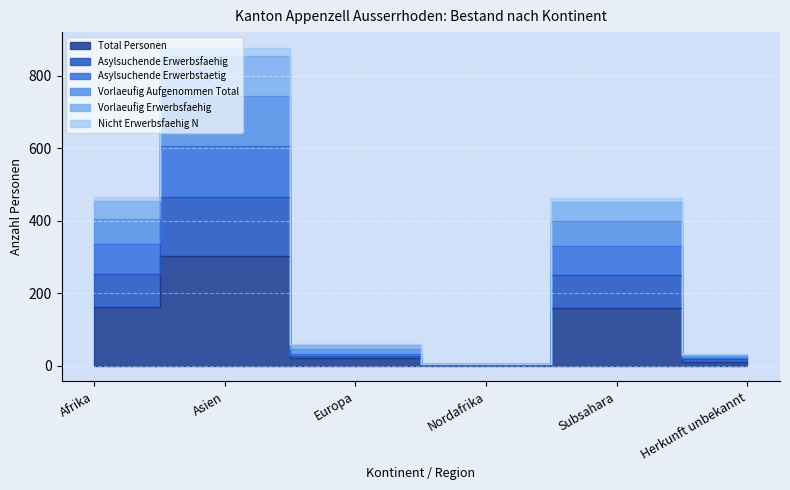

Does the chart display data point markers on the line(s)?

No